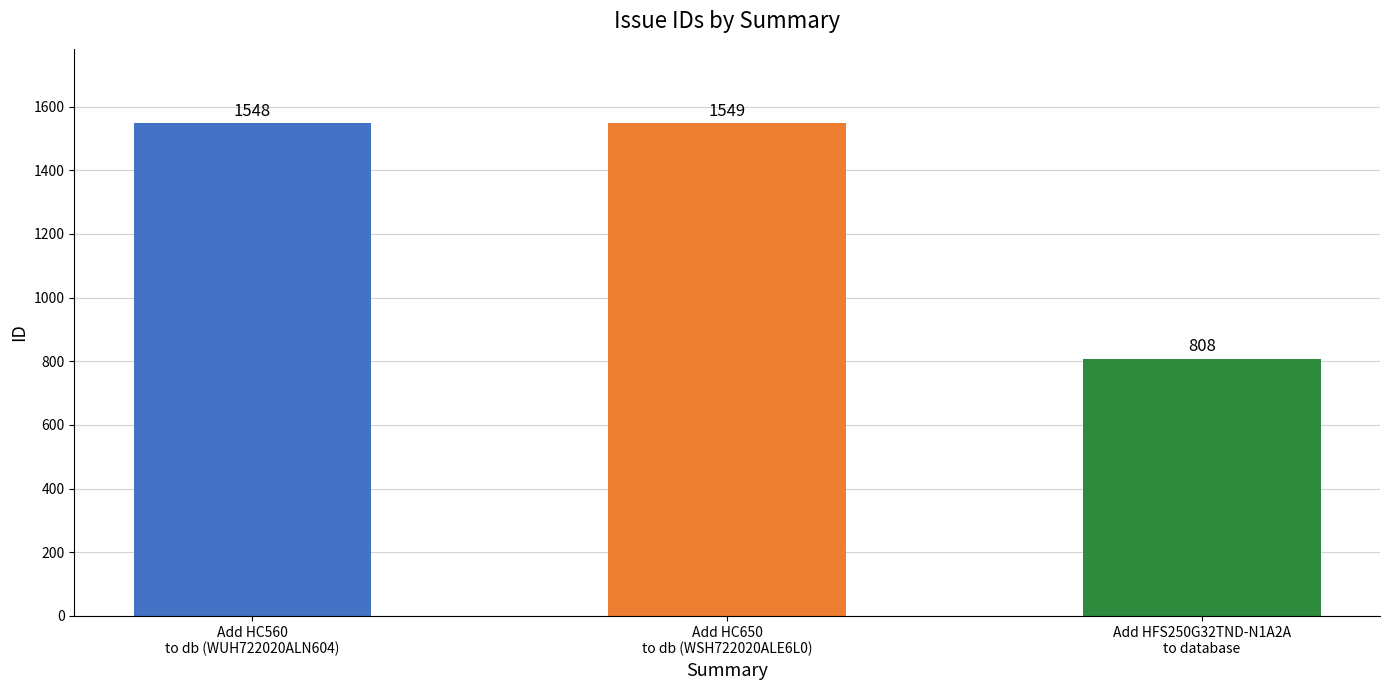

What is the value of the 2nd bar from the left?

1549